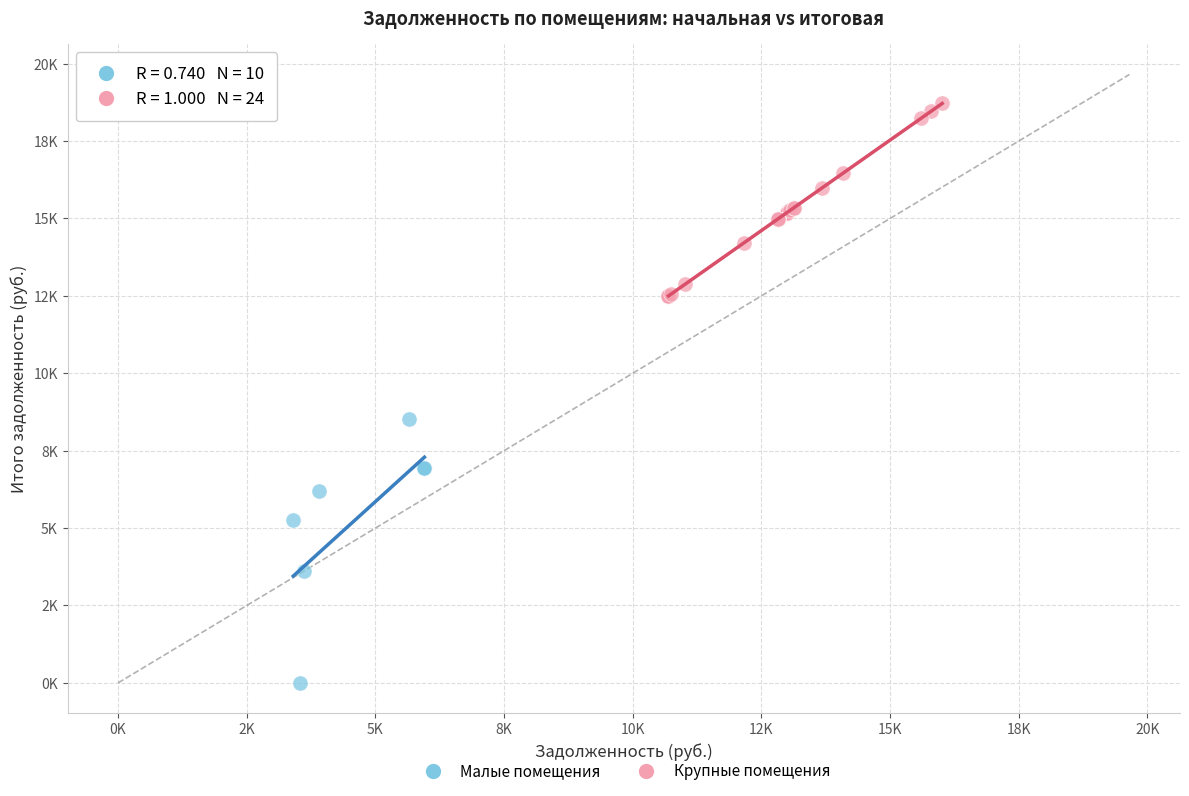

What are all the series names shown in the legend?

Малые помещения, Крупные помещения